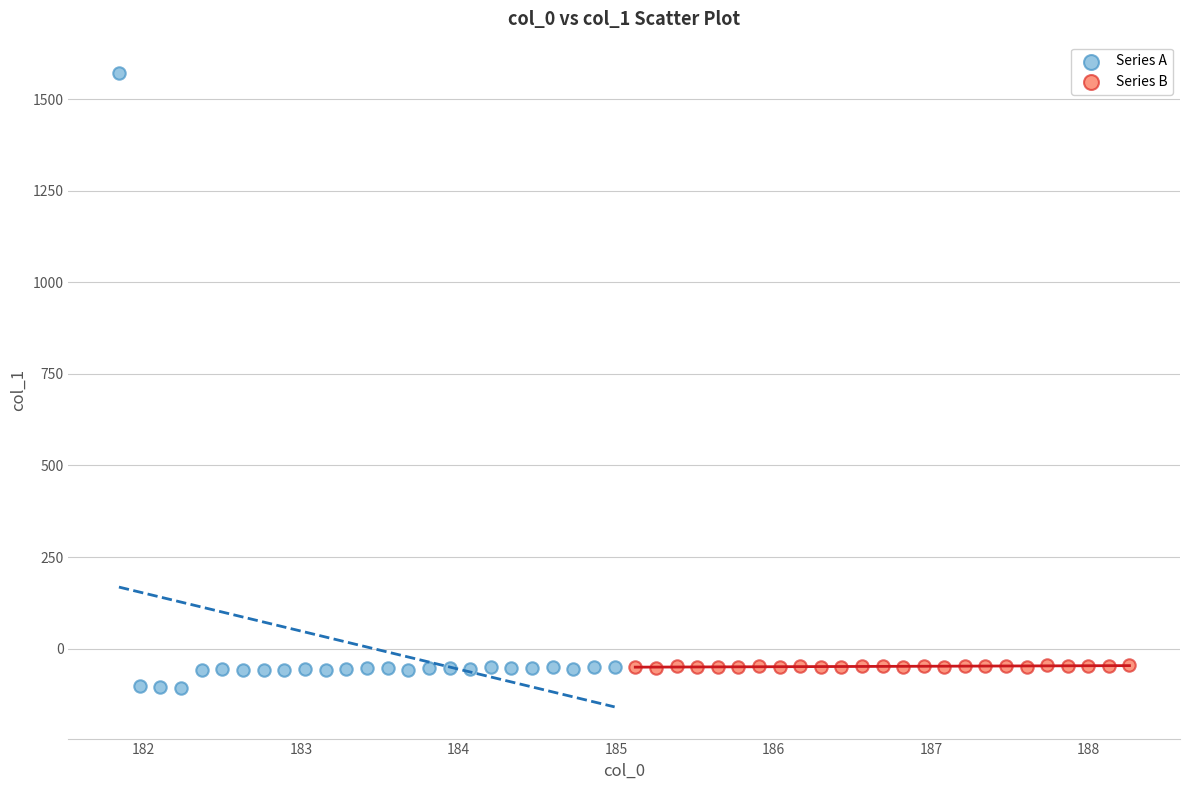

Which series reaches the minimum Y coordinate?

Series A